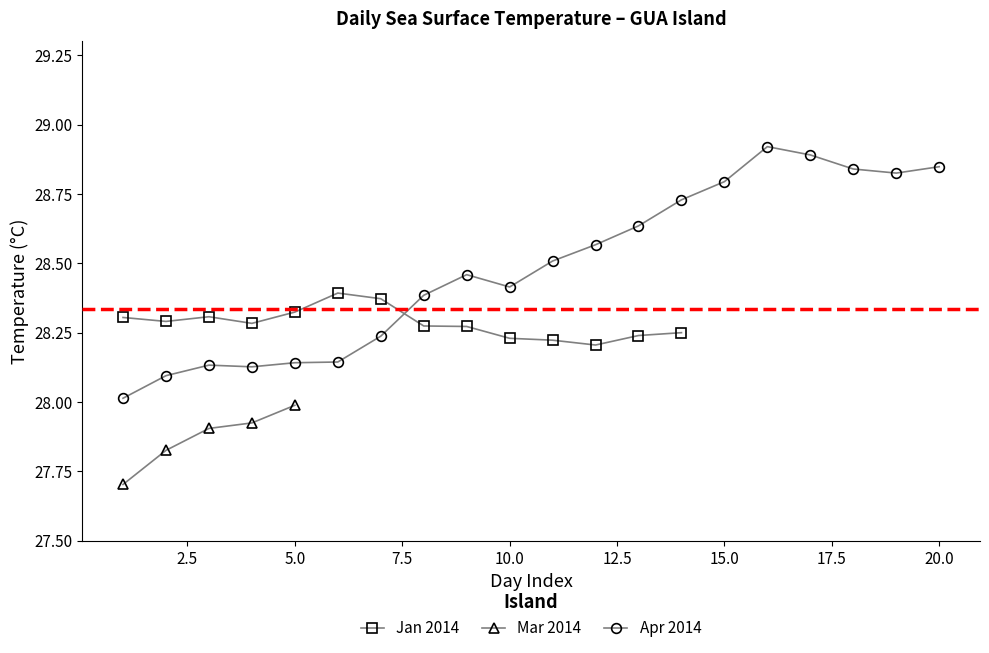

True or false: Jan 2014 has more than 0 interior local peaks.

True